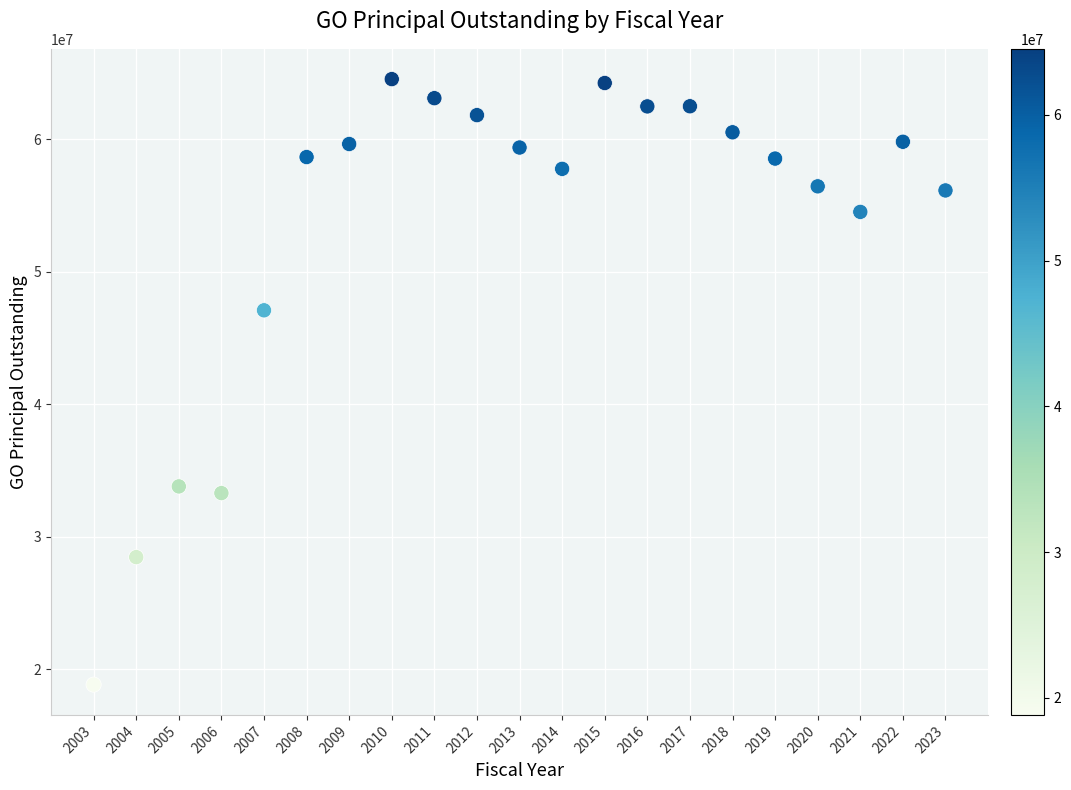

What Y value in the scatter plot is closest to 41682500?

47085000